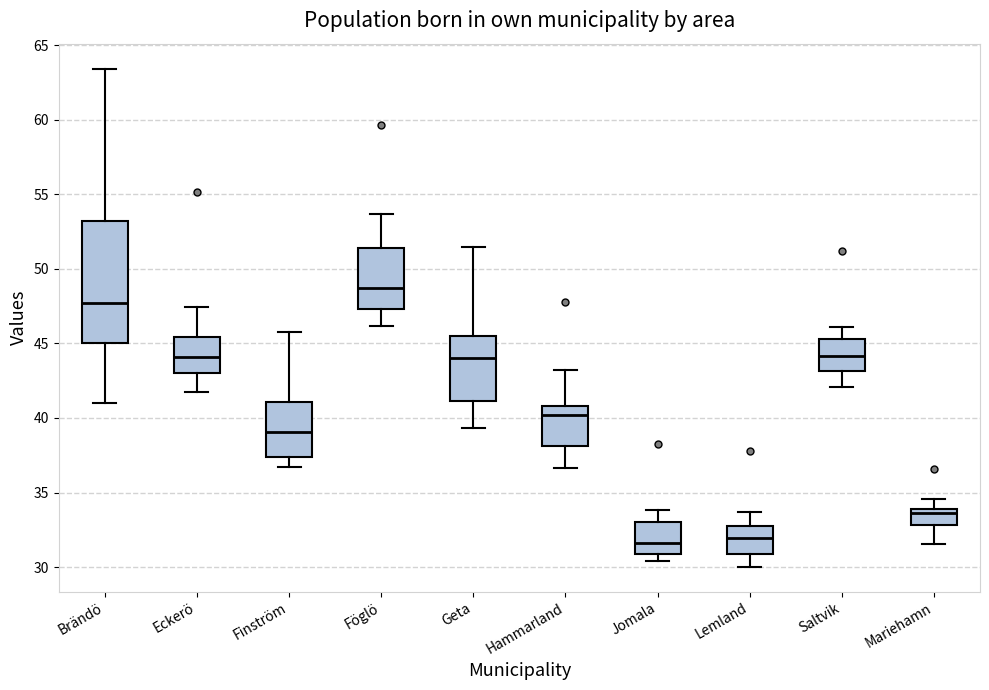

Reading left to right, transcribe this box plot: for each box, give where its median line is, the range the box spans, and where its two whiskers end, as read against the y-axis. The values are not printed on the chart, so give them approximately, as read against the axis.

Brändö: median 47.5, box 45.0 to 53.0, whiskers 41.0 to 63.5
Eckerö: median 44.0, box 43.0 to 45.5, whiskers 41.5 to 47.5
Finström: median 39.0, box 37.5 to 41.0, whiskers 36.5 to 46.0
Föglö: median 48.5, box 47.5 to 51.5, whiskers 46.0 to 53.5
Geta: median 44.0, box 41.0 to 45.5, whiskers 39.5 to 51.5
Hammarland: median 40.0, box 38.0 to 41.0, whiskers 36.5 to 43.0
Jomala: median 31.5, box 31.0 to 33.0, whiskers 30.5 to 34.0
Lemland: median 32.0, box 31.0 to 32.5, whiskers 30.0 to 33.5
Saltvik: median 44.0, box 43.0 to 45.5, whiskers 42.0 to 46.0
Mariehamn: median 33.5, box 33.0 to 34.0, whiskers 31.5 to 34.5